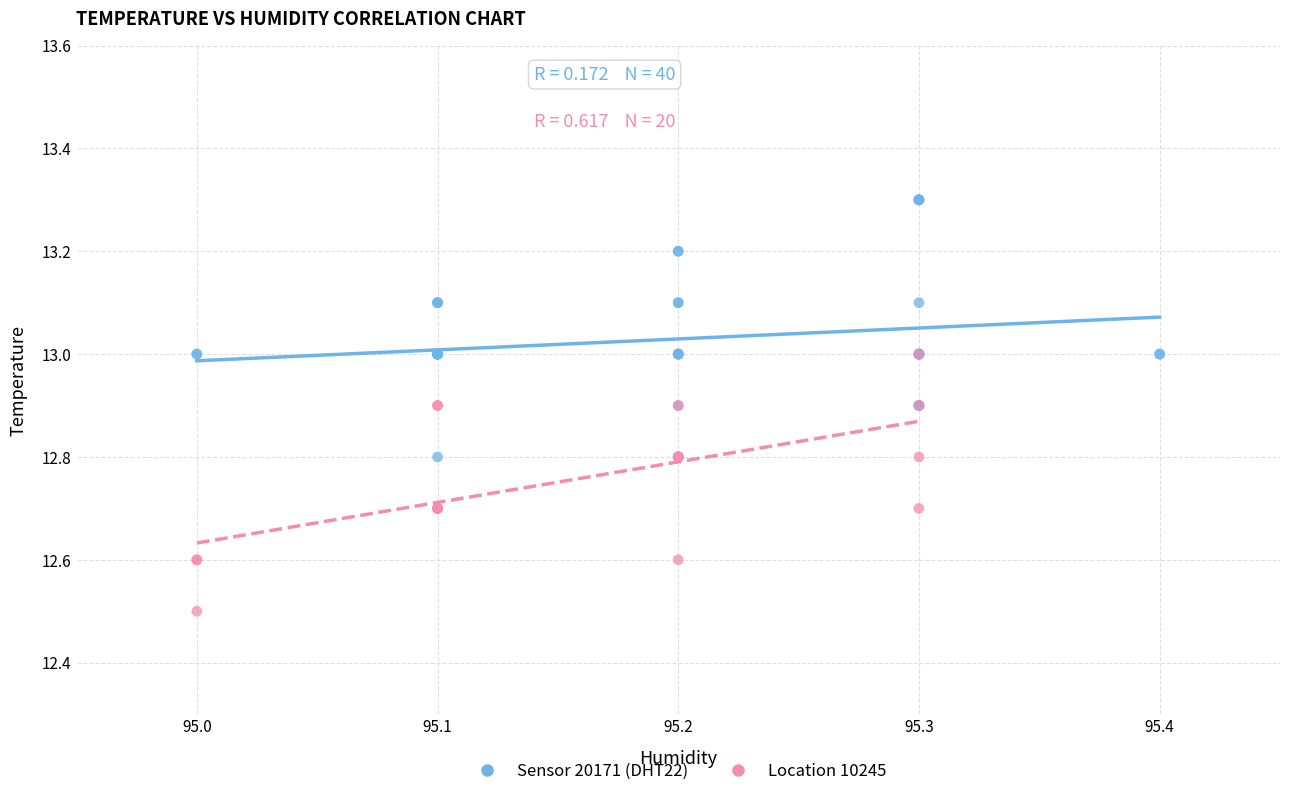

Which series contains the lowest Y value?

Location 10245